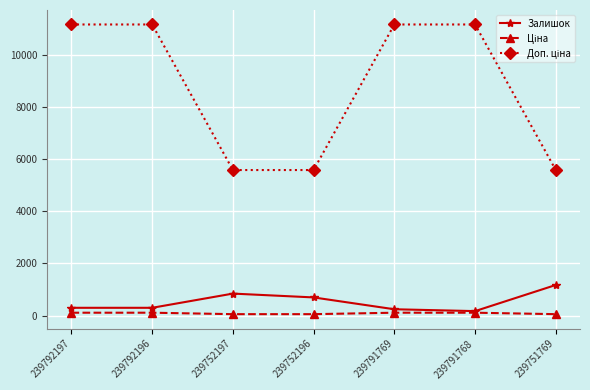

What is the value of the Залишок point at the 4th from the left?

698.0